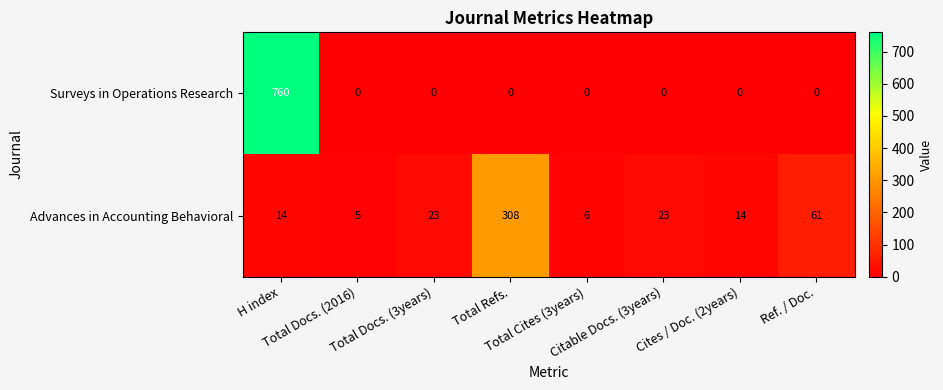

At how many categories does at least one series exceed 466?

1